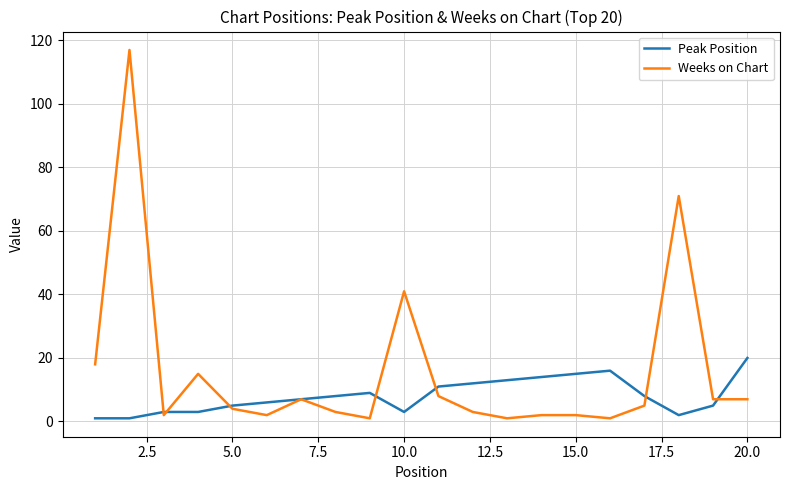

List the series in order of their overall mean, lowest first.

Peak Position, Weeks on Chart